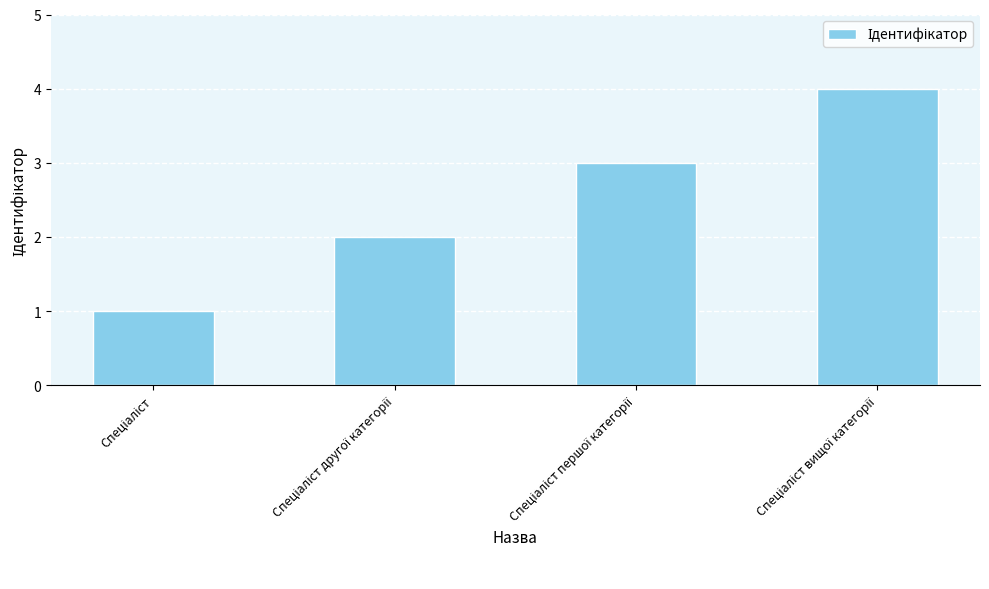

What is the difference between the maximum and minimum values?

3